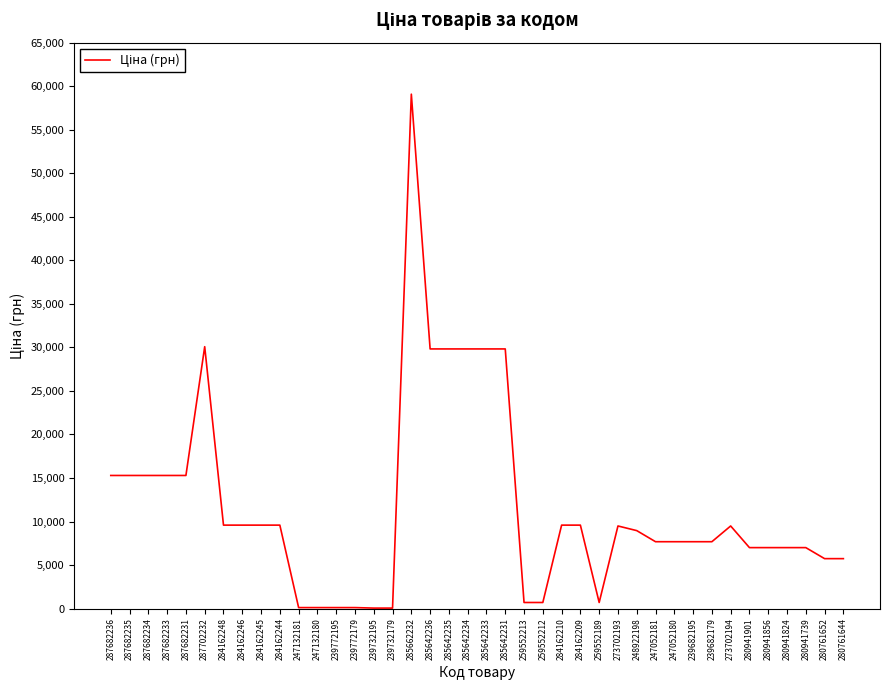

The chart shows a value of 1972.1 at 280761644. True or false?

False